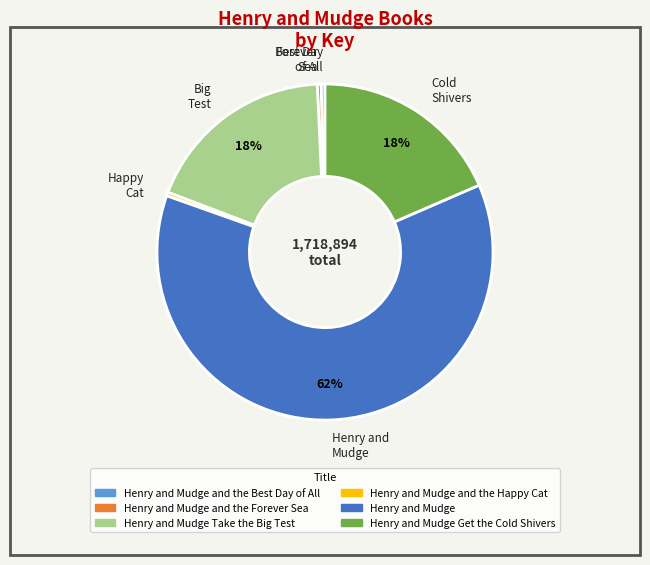

What is the largest slice in the pie chart?

Henry and Mudge